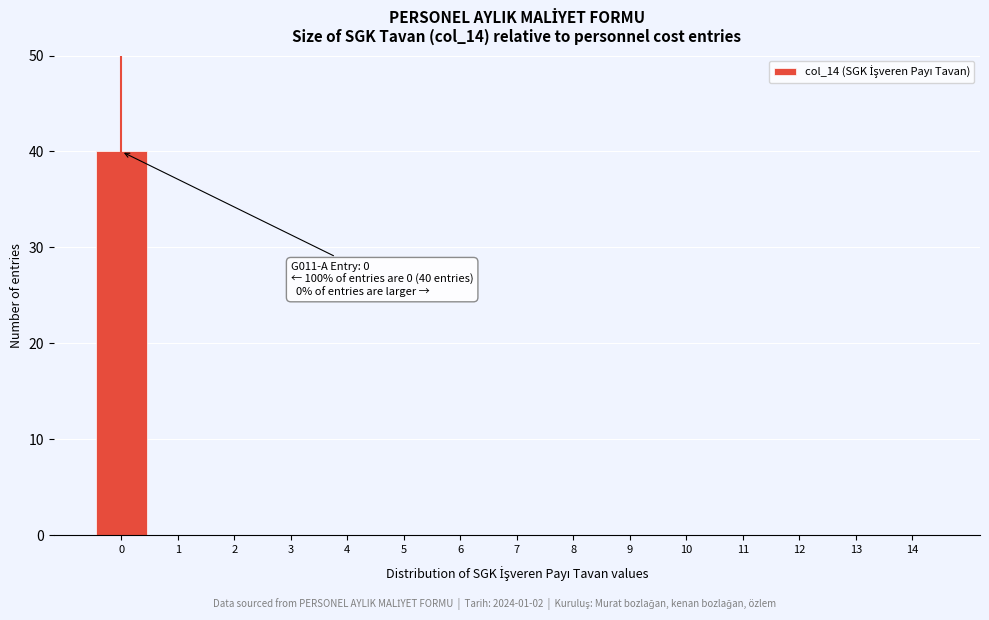

Reading left to right, transcribe all the data shown in this chart.

0=40	1=0	2=0	3=0	4=0	5=0	6=0	7=0	8=0	9=0	10=0	11=0	12=0	13=0	14=0